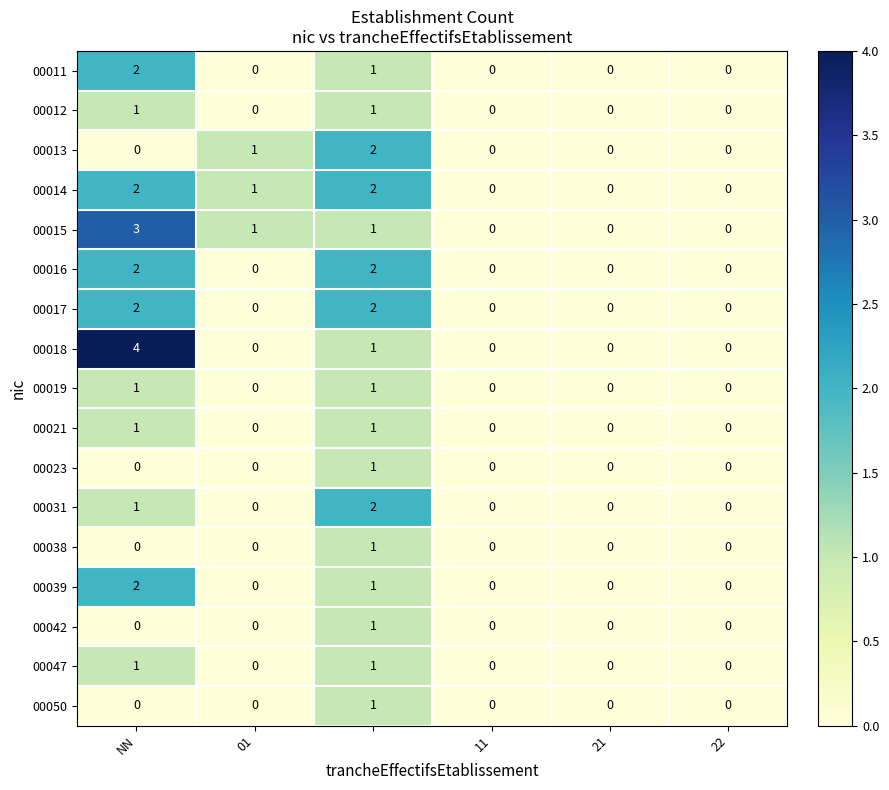

Which series has the widest spread of values?

00018